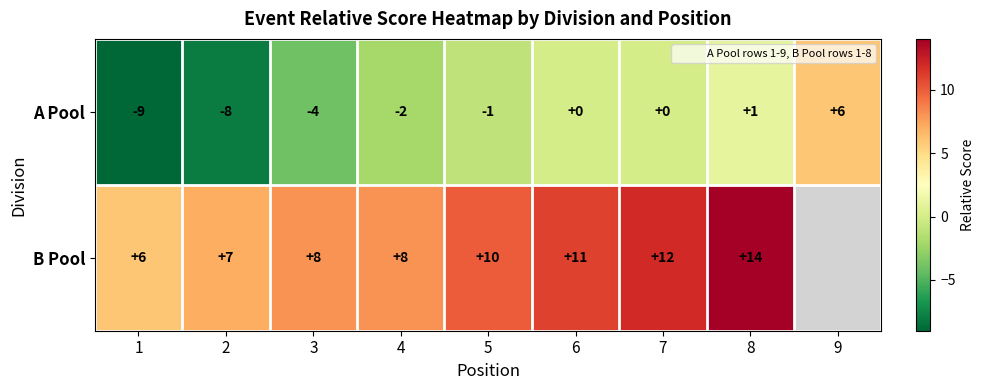

Rank the series by their maximum value, from lowest to highest.

A Pool, B Pool